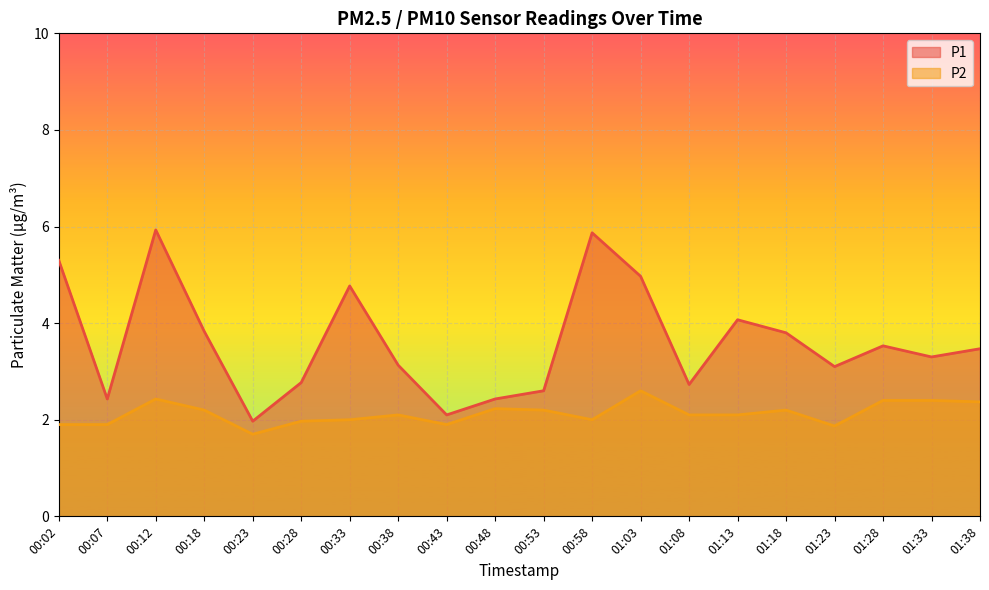

Reading right to left, transcribe all the data shown in this chart.

P1: 3.5	3.3	3.5	3.1	3.8	4.1	2.7	5.0	5.9	2.6	2.4	2.1	3.1	4.8	2.8	2.0	3.8	5.9	2.4	5.3
P2: 2.4	2.4	2.4	1.9	2.2	2.1	2.1	2.6	2.0	2.2	2.2	1.9	2.1	2.0	2.0	1.7	2.2	2.4	1.9	1.9